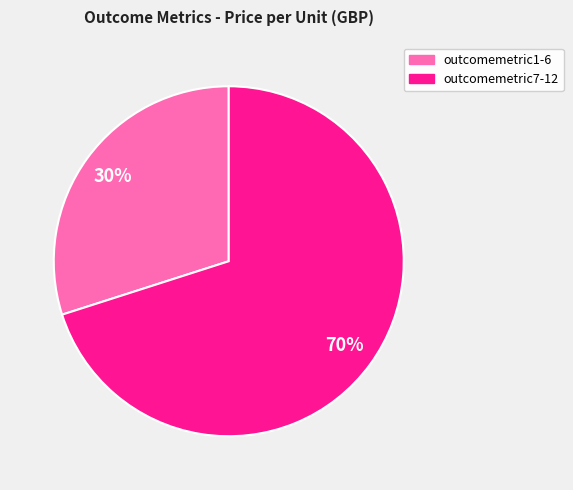

To the nearest percent, what is the average slice percentage?

50%